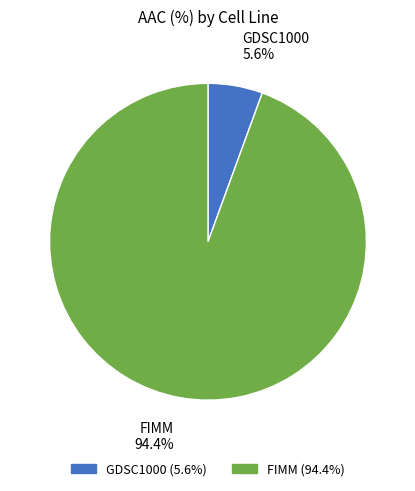

What is the ratio of the value at GDSC1000 to the value at FIMM?

0.1